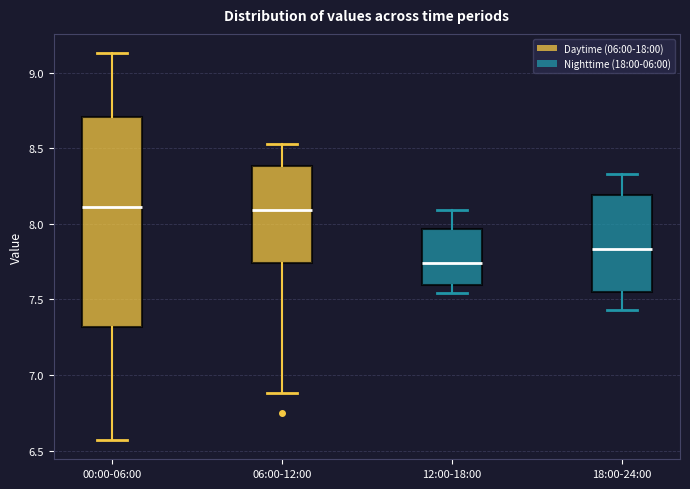

Reading left to right, read every box against the y-axis: the position of its median line, the range the box covers, and the ends of its whiskers. The values are not printed on the chart, so give them approximately, as read against the axis.

00:00-06:00: median 8.10, box 7.30 to 8.70, whiskers 6.55 to 9.15
06:00-12:00: median 8.10, box 7.75 to 8.40, whiskers 6.90 to 8.55
12:00-18:00: median 7.75, box 7.60 to 7.95, whiskers 7.55 to 8.10
18:00-24:00: median 7.85, box 7.55 to 8.20, whiskers 7.45 to 8.35